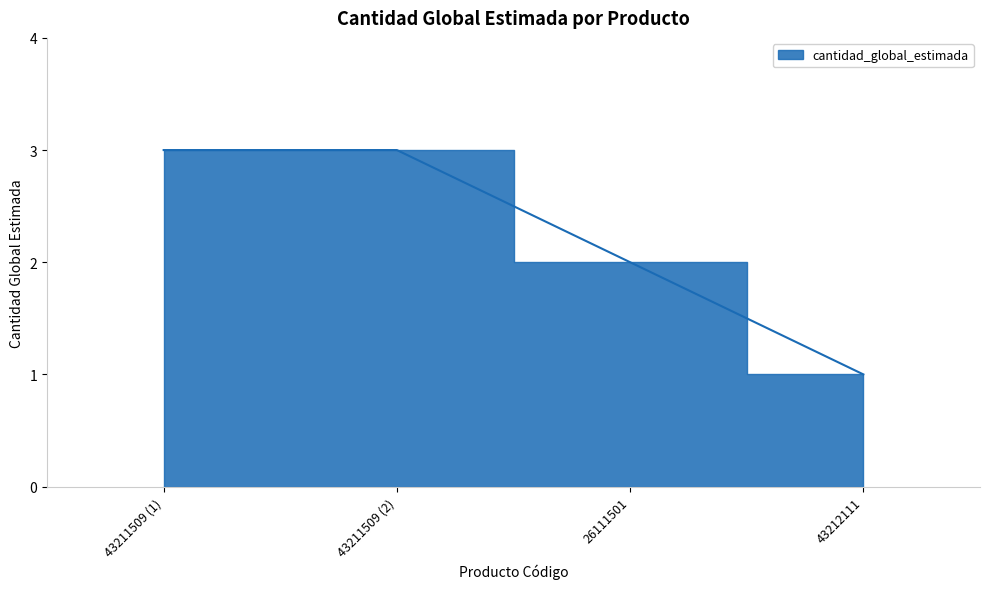

Reading left to right, transcribe all the data shown in this chart.

43211509 (1)=3	43211509 (2)=3	26111501=2	43212111=1